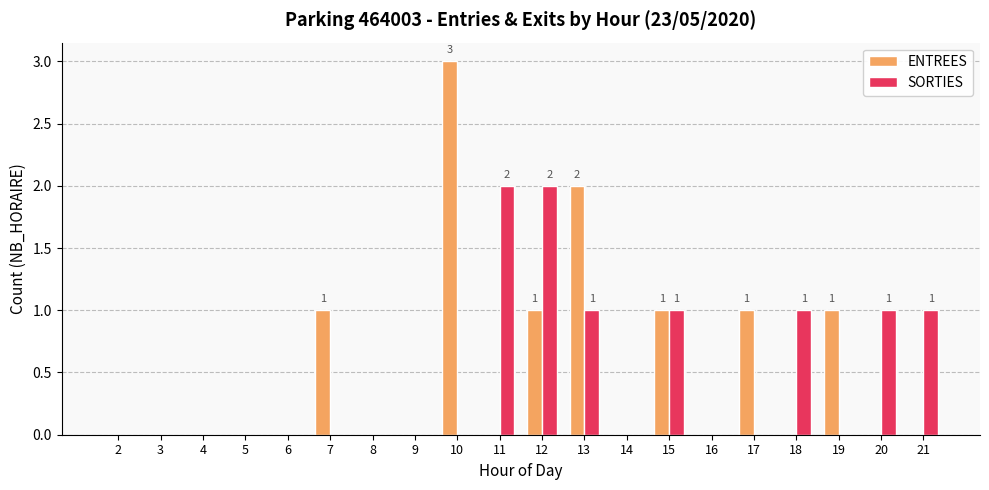

True or false: SORTIES has a value of 0 at 19.

True